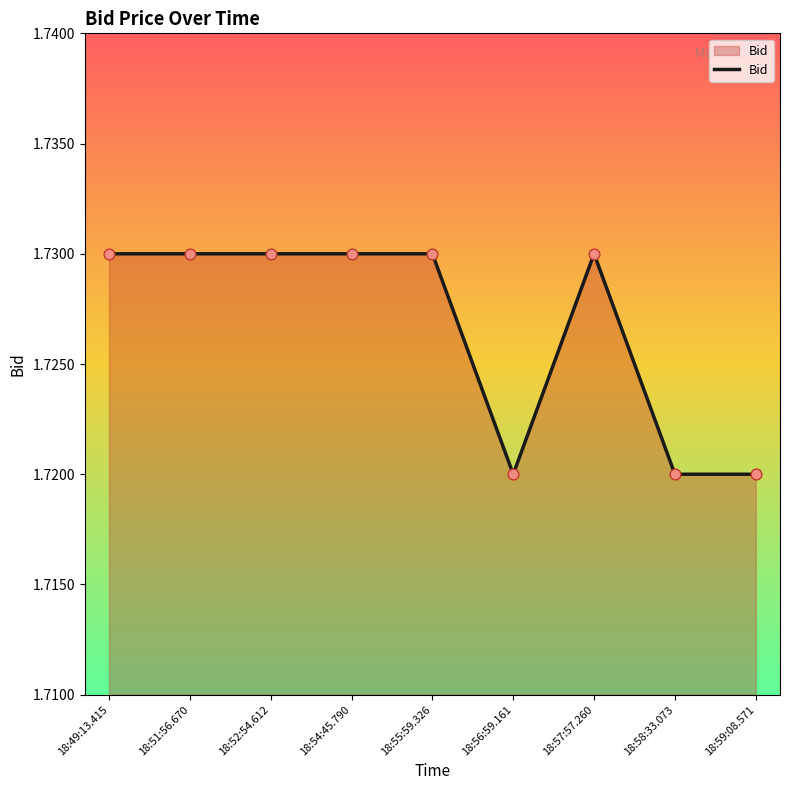

Which has a higher value, 18:58:33.073 or 18:49:13.415?

18:49:13.415